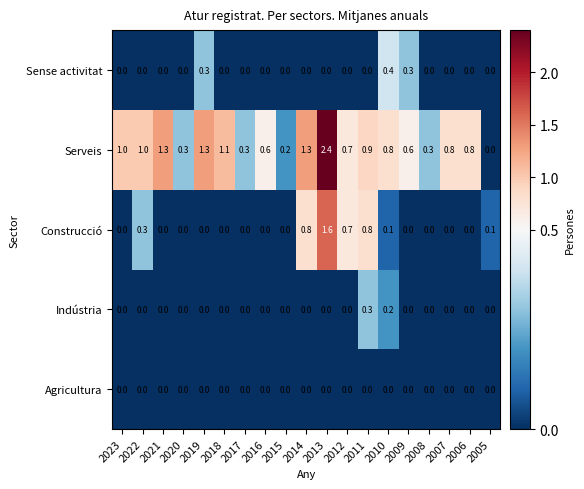

The value of Sense activitat at 2014 is -0.2. True or false?

False